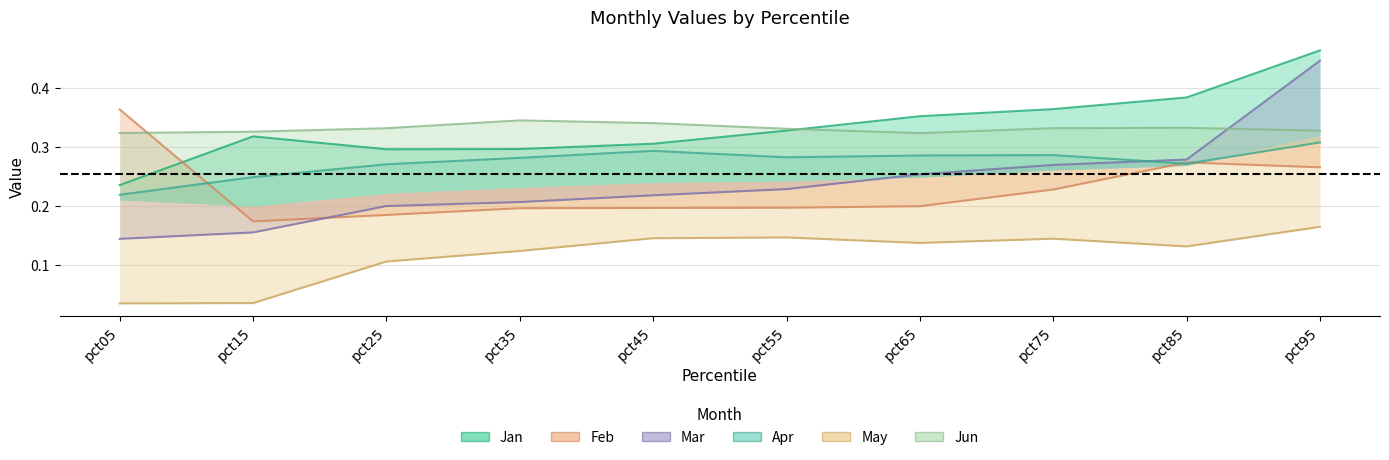

Is the value of Jan at pct25 greater than the value of Feb at pct95?

Yes